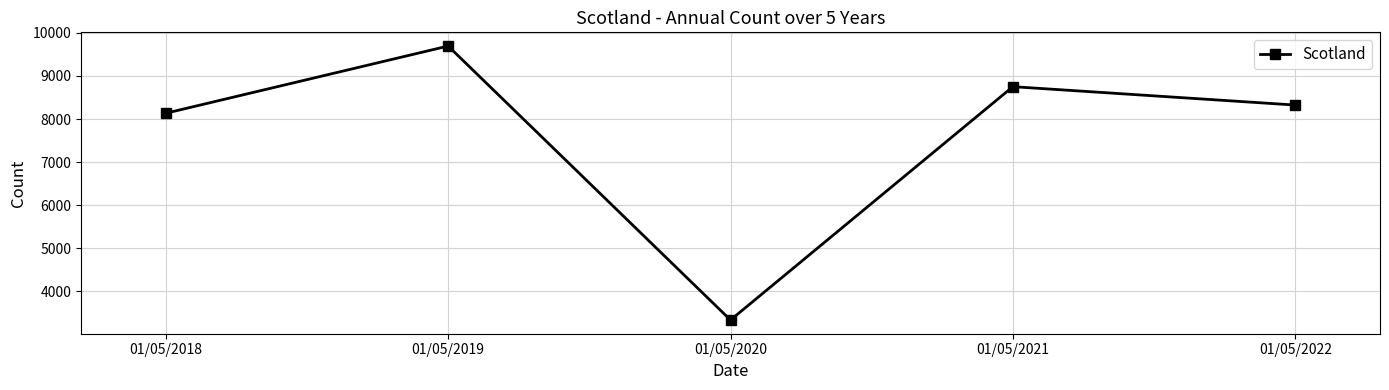

List the labels in order of value, smallest first.

01/05/2020, 01/05/2018, 01/05/2022, 01/05/2021, 01/05/2019